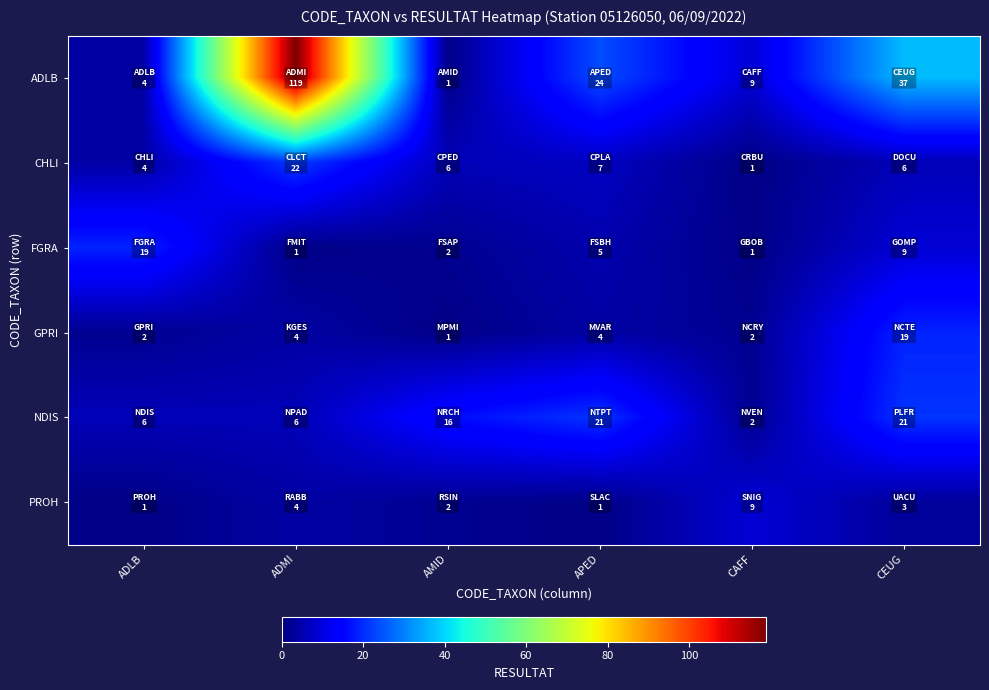

Between APED and CAFF, which series saw the biggest shift?

NDIS